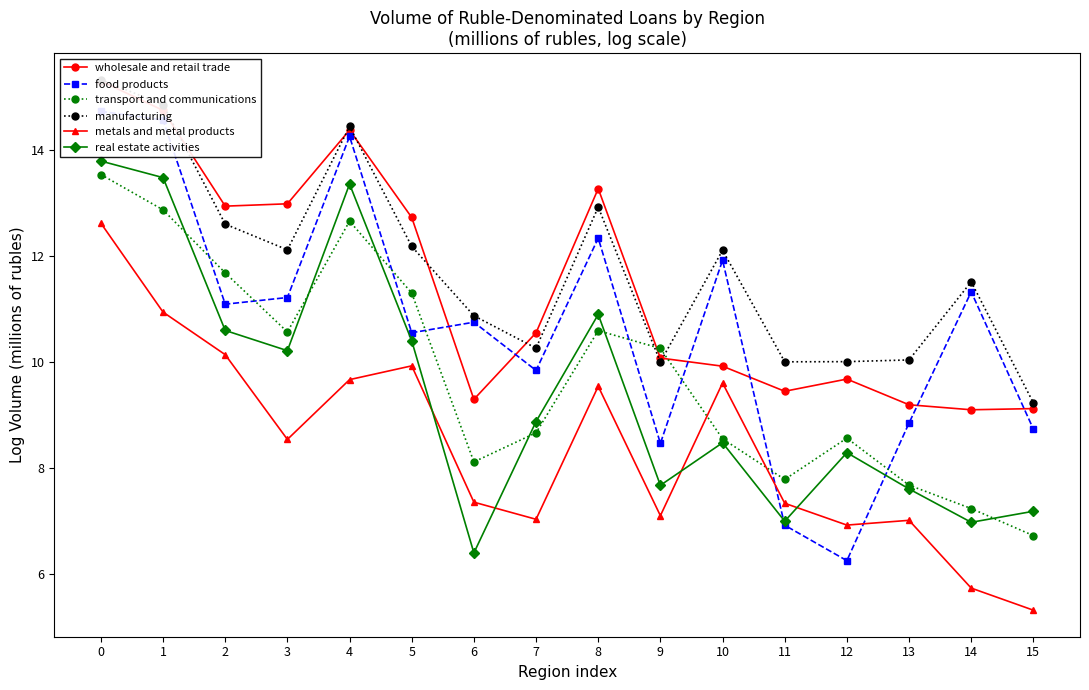

What is the total value across all series at 9?

53.6